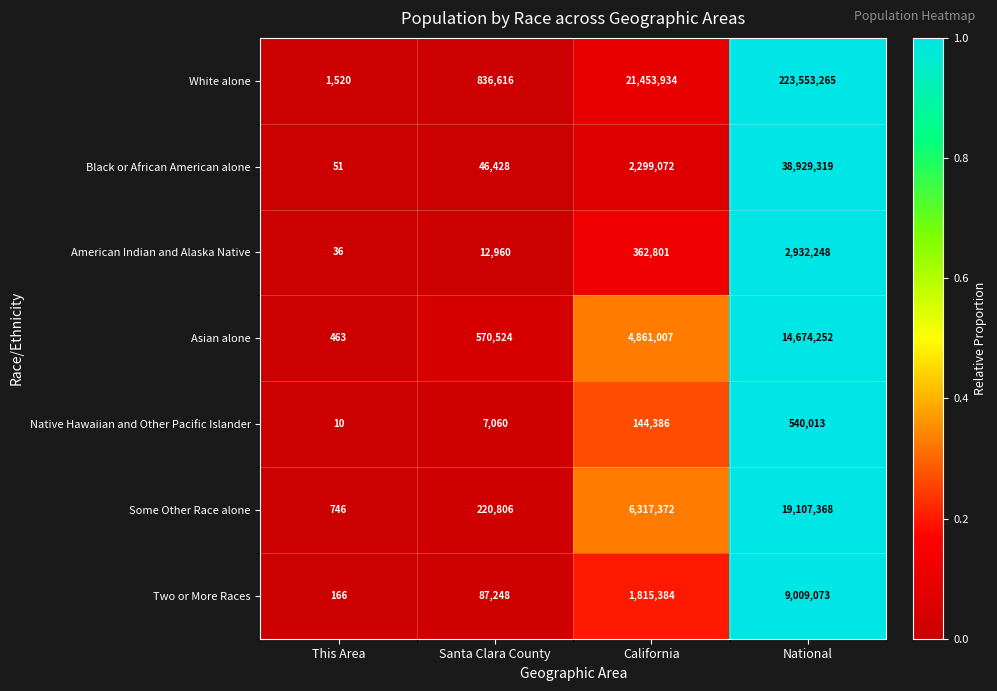

At which category does the chart reach its minimum across all series?

This Area